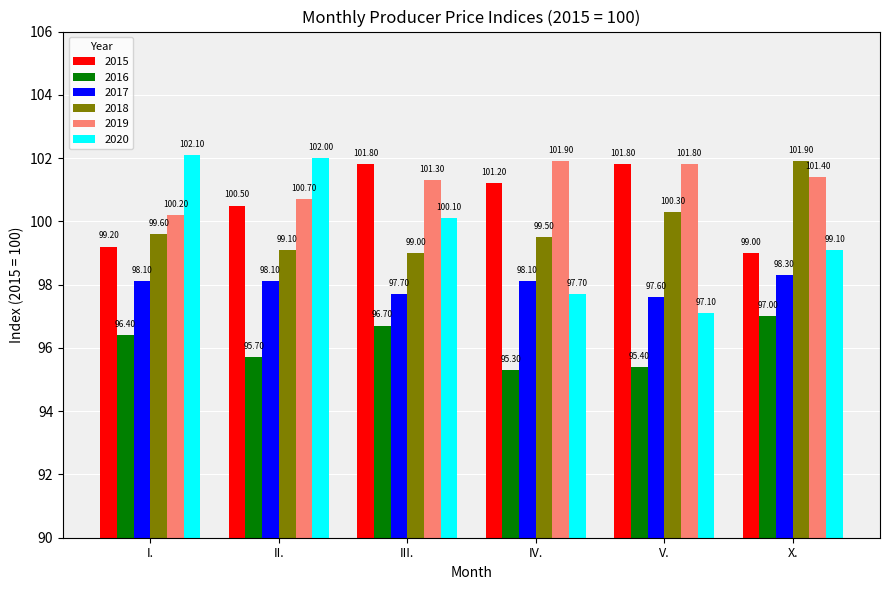

The 2019 series shows 101.3 at III.. True or false?

True